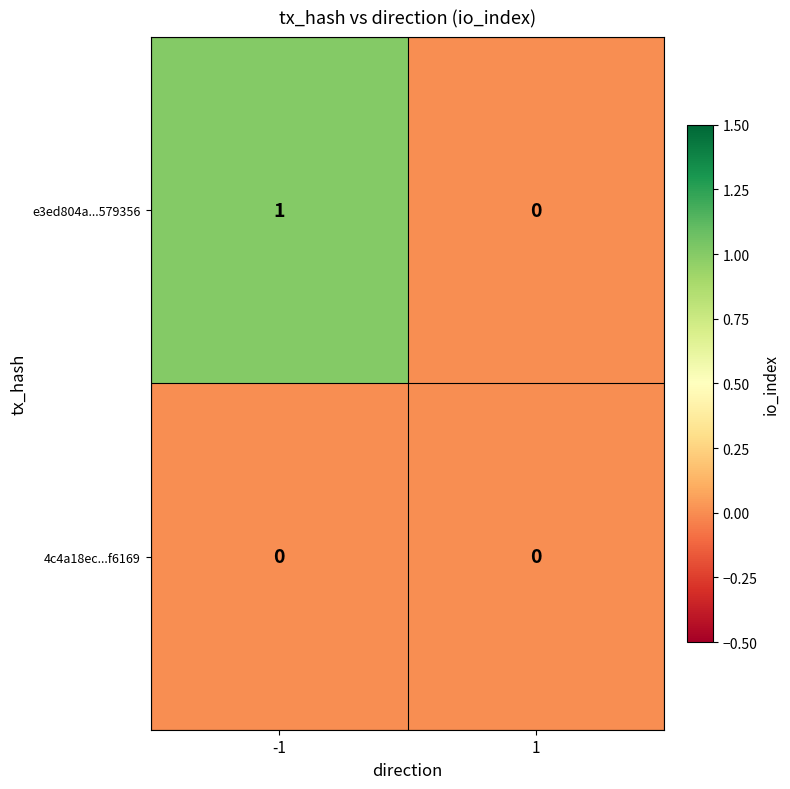

At which category is the sum across all series the highest?

-1